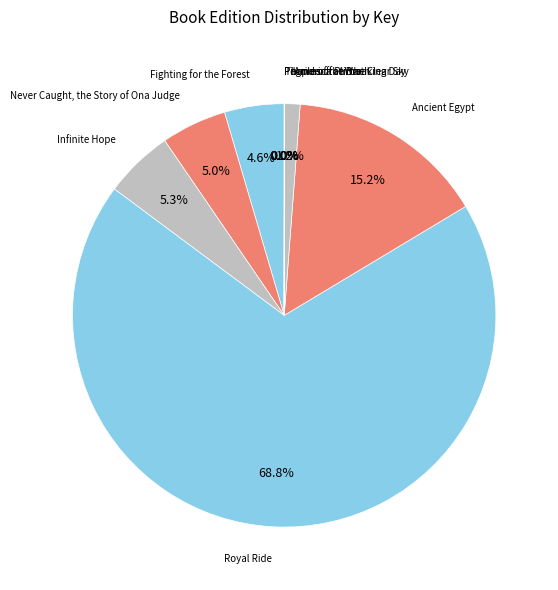

Count the number of slices in the pie.

9